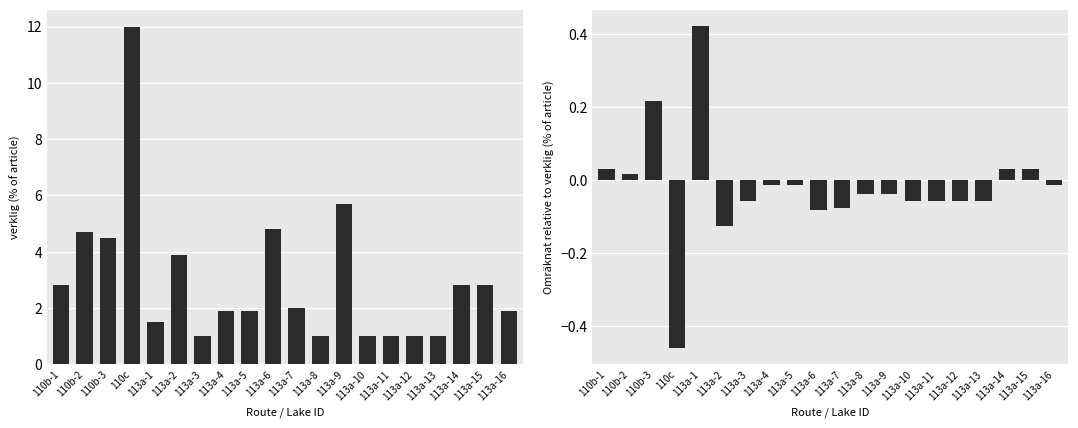

Reading left to right, what are all the values shown in this chart?

verklig: 2.8	4.7	4.5	12.0	1.5	3.9	1.0	1.9	1.9	4.8	2.0	1.0	5.7	1.0	1.0	1.0	1.0	2.8	2.8	1.9
Omräknat - verklig: 0.0	0.0	0.2	-0.5	0.4	-0.1	-0.1	-0.0	-0.0	-0.1	-0.1	-0.0	-0.0	-0.1	-0.1	-0.1	-0.1	0.0	0.0	-0.0